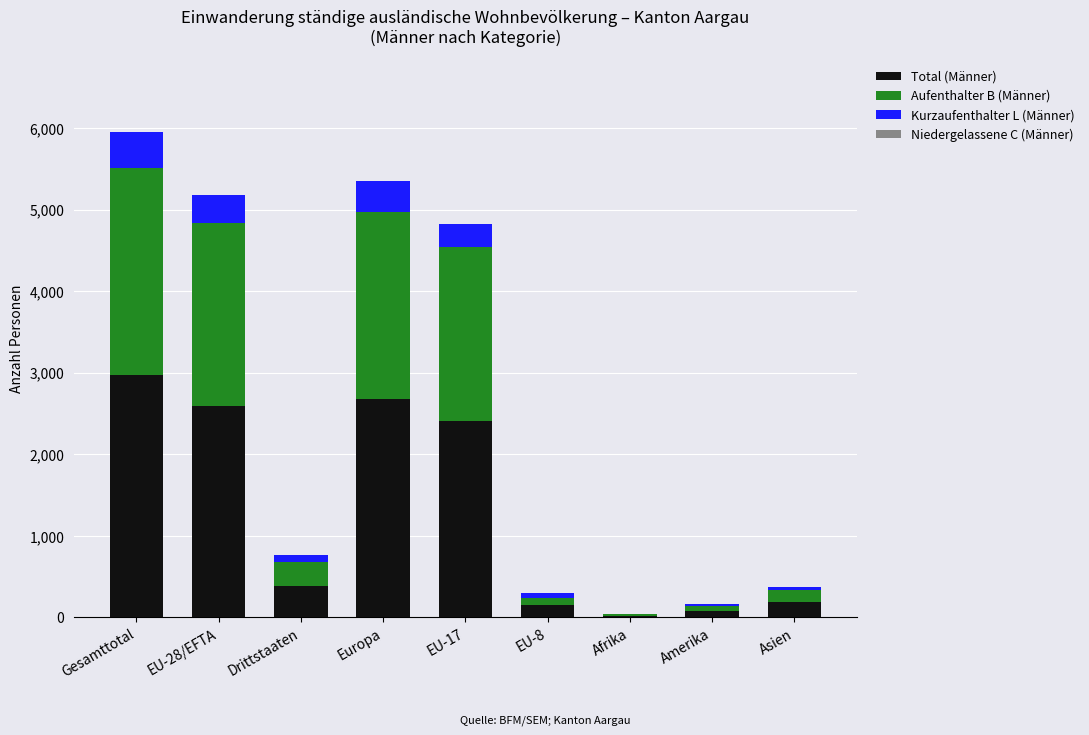

What is the difference between the Total (Männer) values at EU-17 and Amerika?

2327